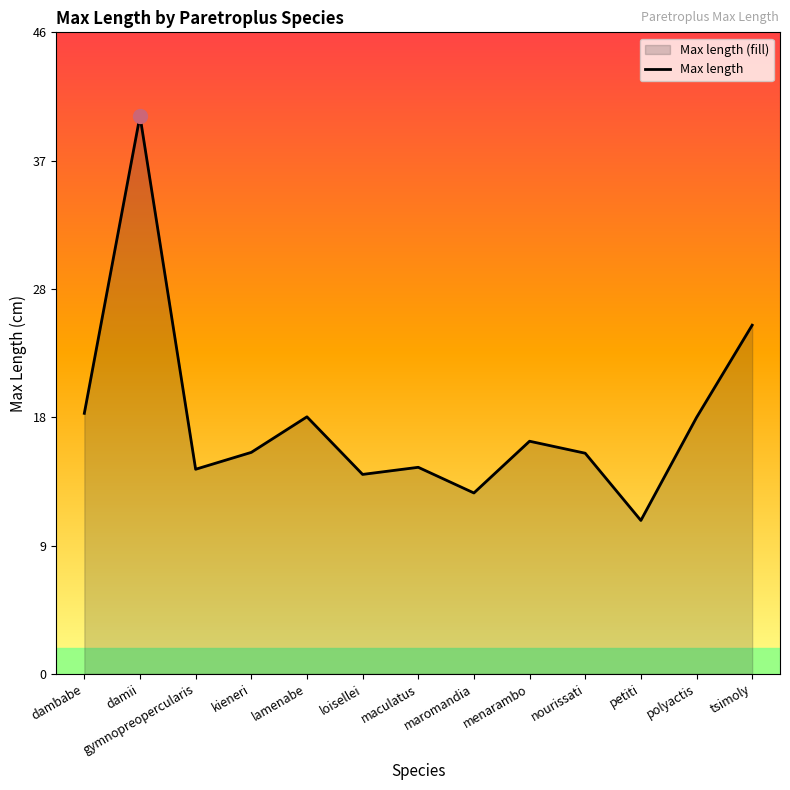

At which category does the chart reach its peak across all series?

damii